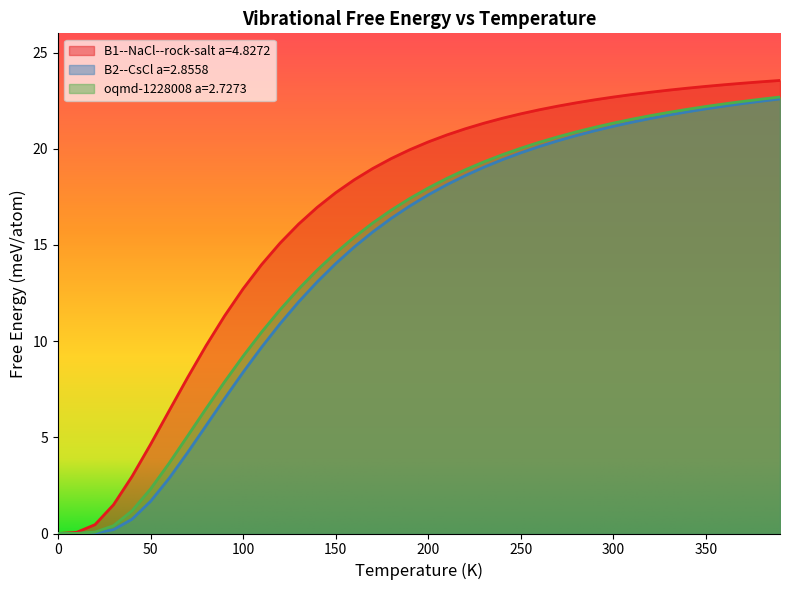

What is the sum of all B1--NaCl--rock-salt a=4.8272 values?

662.2